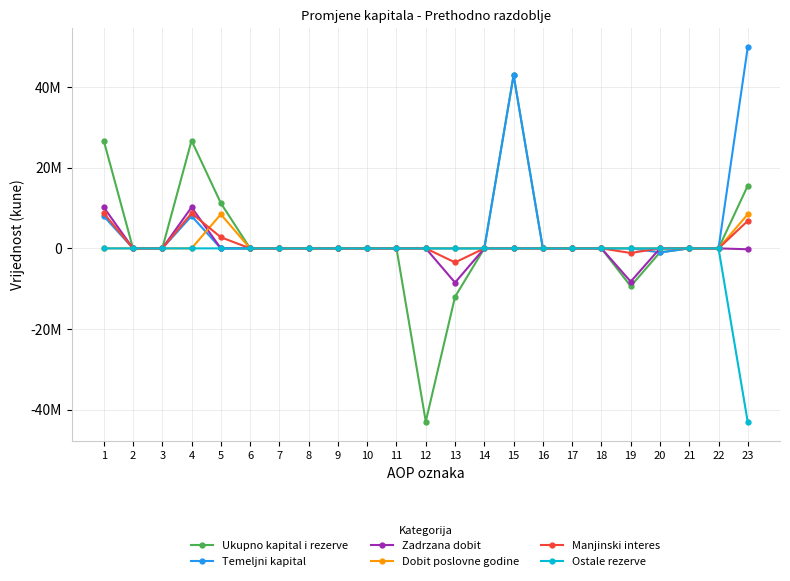

Is this an area chart (filled region under the line)?

No